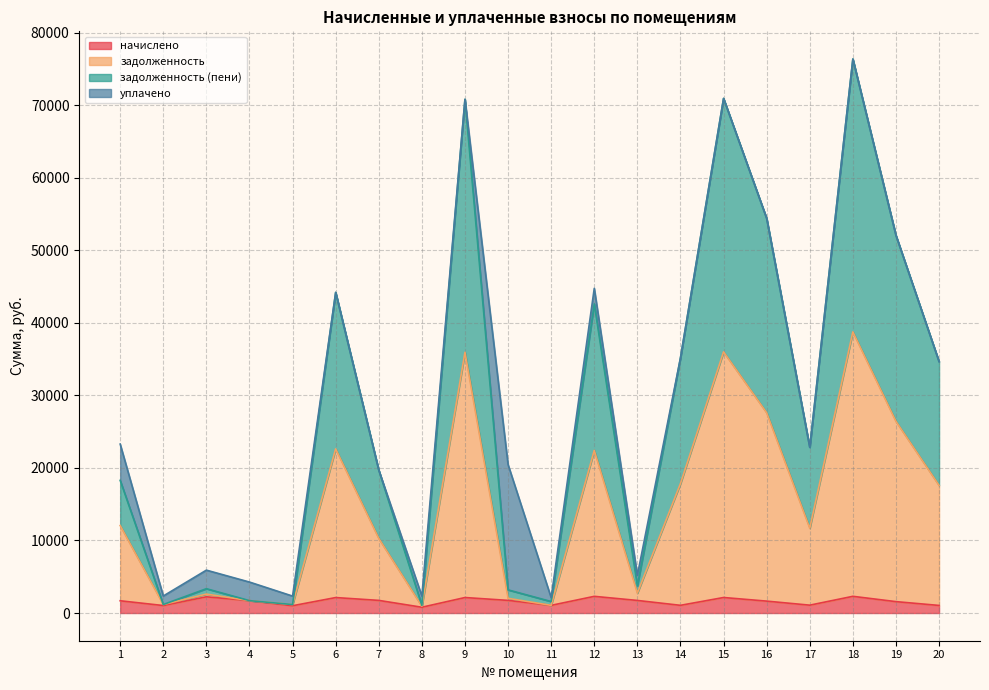

What is the total value across all series at 4?

4267.8